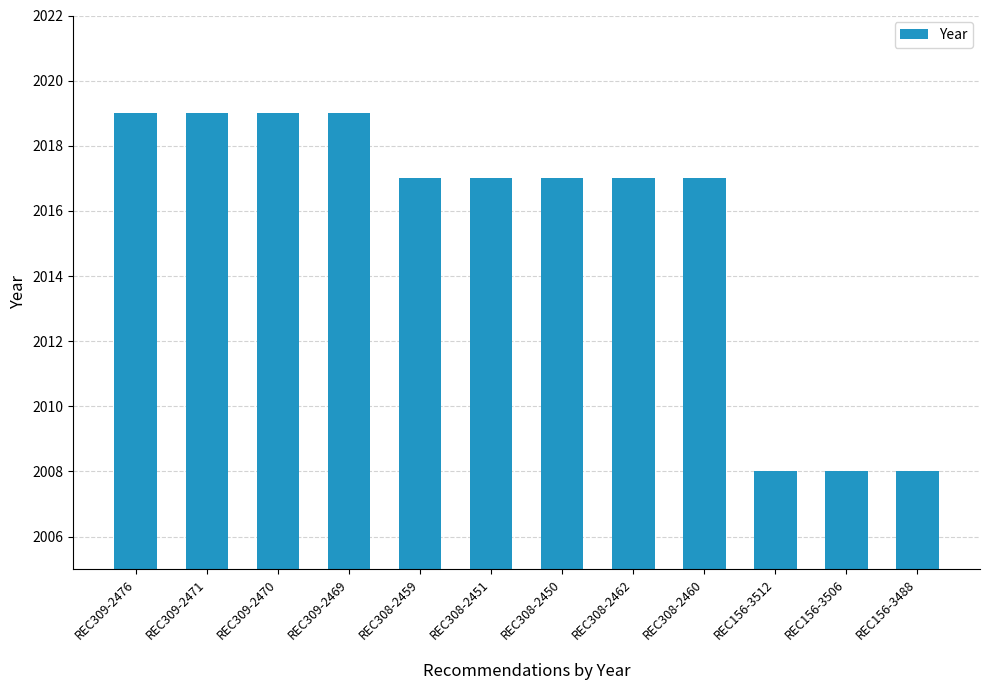

What is the difference between the maximum and minimum values?

11